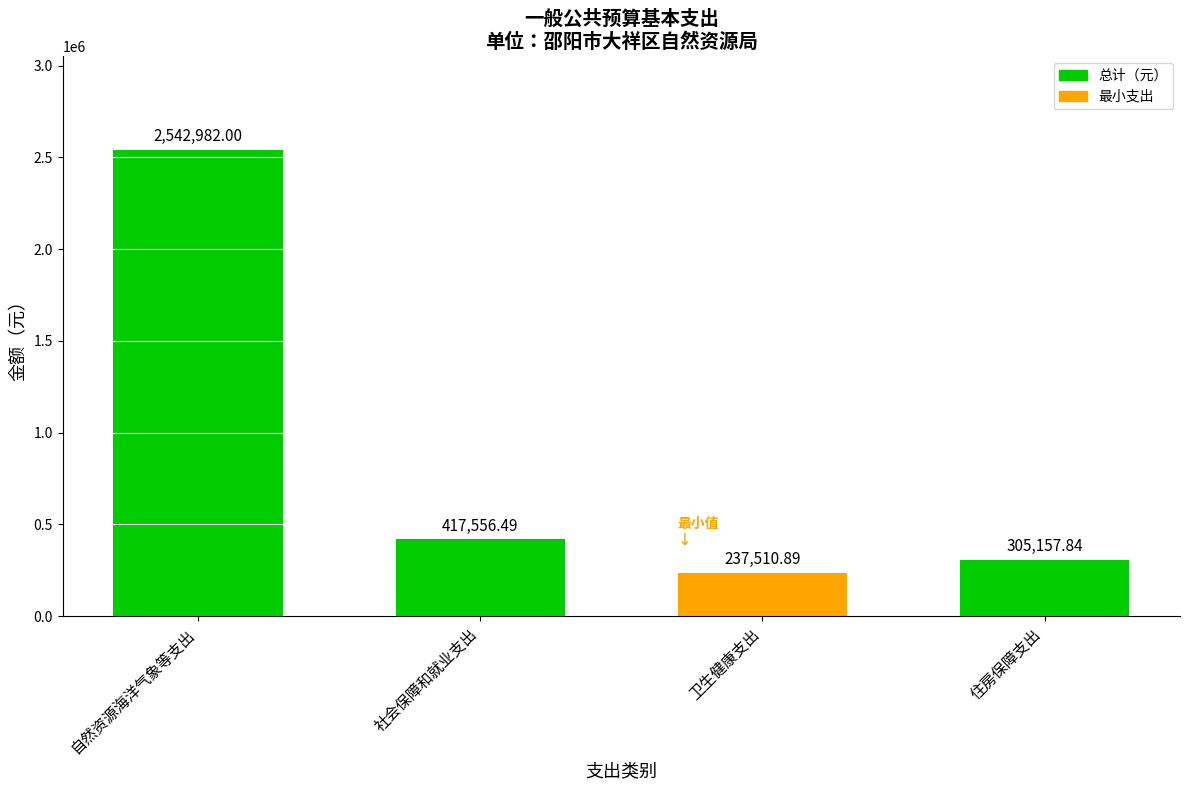

What is the label of the 2nd bar from the left?

社会保障和就业支出